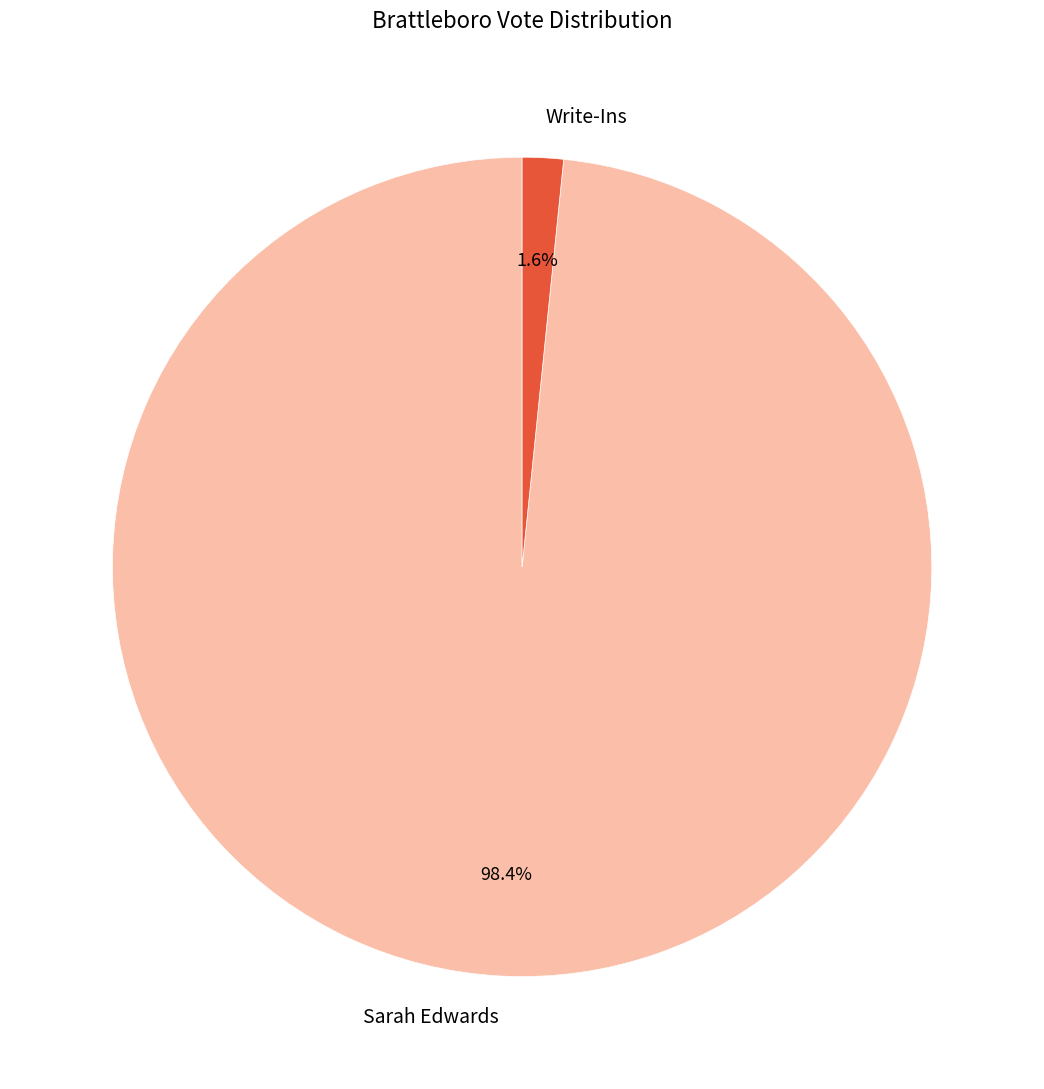

Between Sarah Edwards and Write-Ins, which is larger?

Sarah Edwards